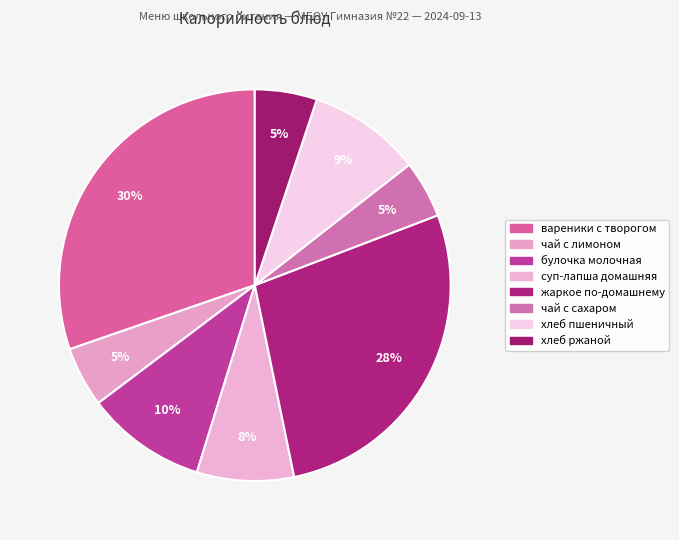

How many segments does this pie chart have?

8